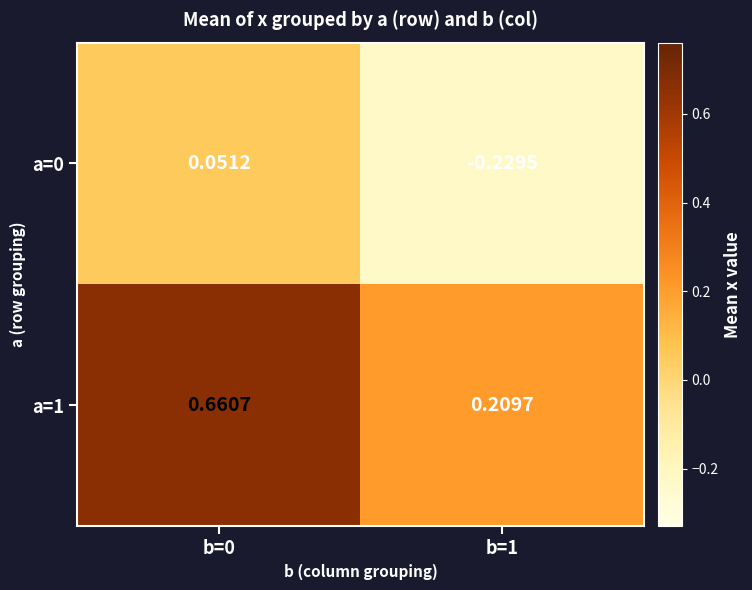

Is the value of a=0 at b=0 greater than the value of a=1 at b=1?

No